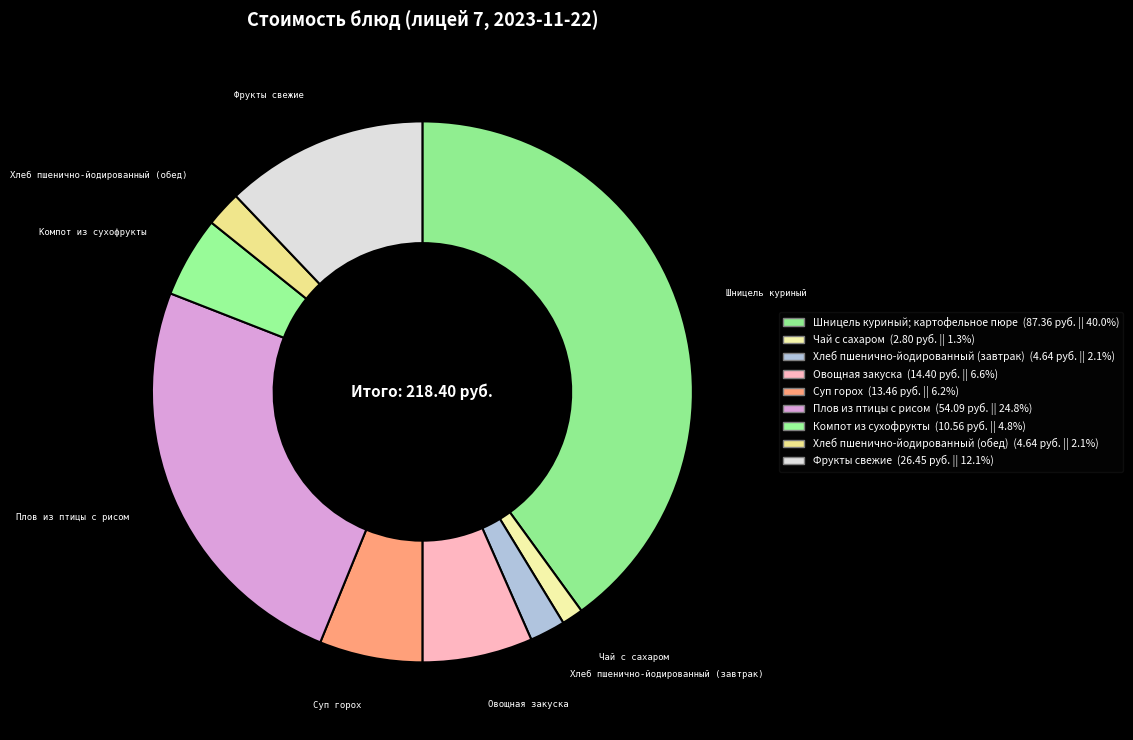

Rank the categories by value from highest to lowest.

Шницель куриный; картофельное пюре, Плов из птицы с рисом, Фрукты свежие, Овощная закуска, Суп горох, Компот из сухофрукты, Хлеб пшенично-йодированный (завтрак), Хлеб пшенично-йодированный (обед), Чай с сахаром